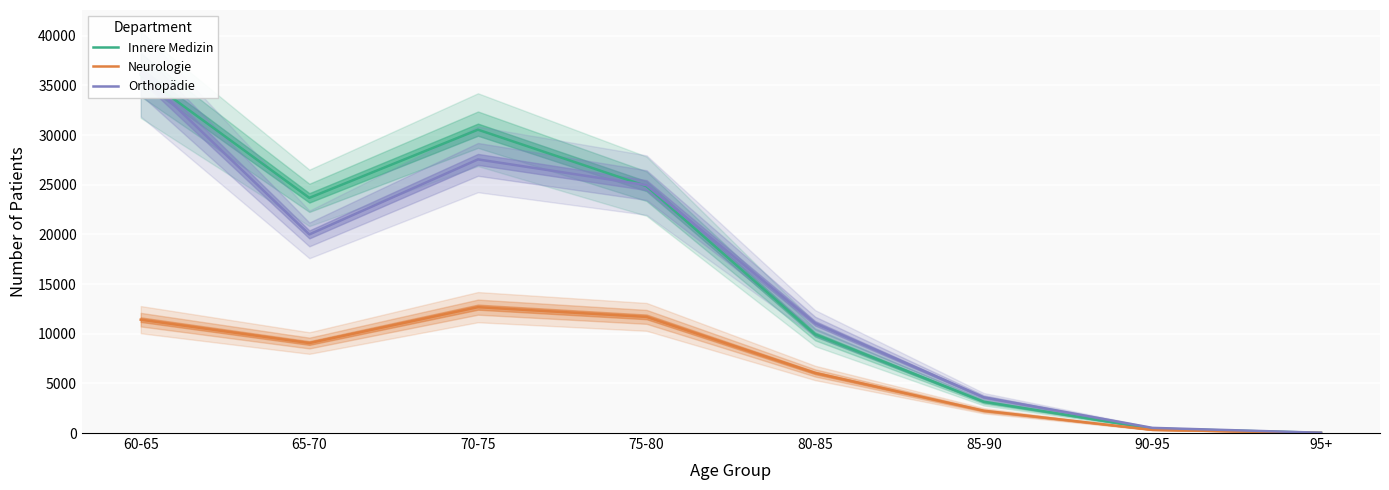

Is this an area chart (filled region under the line)?

No